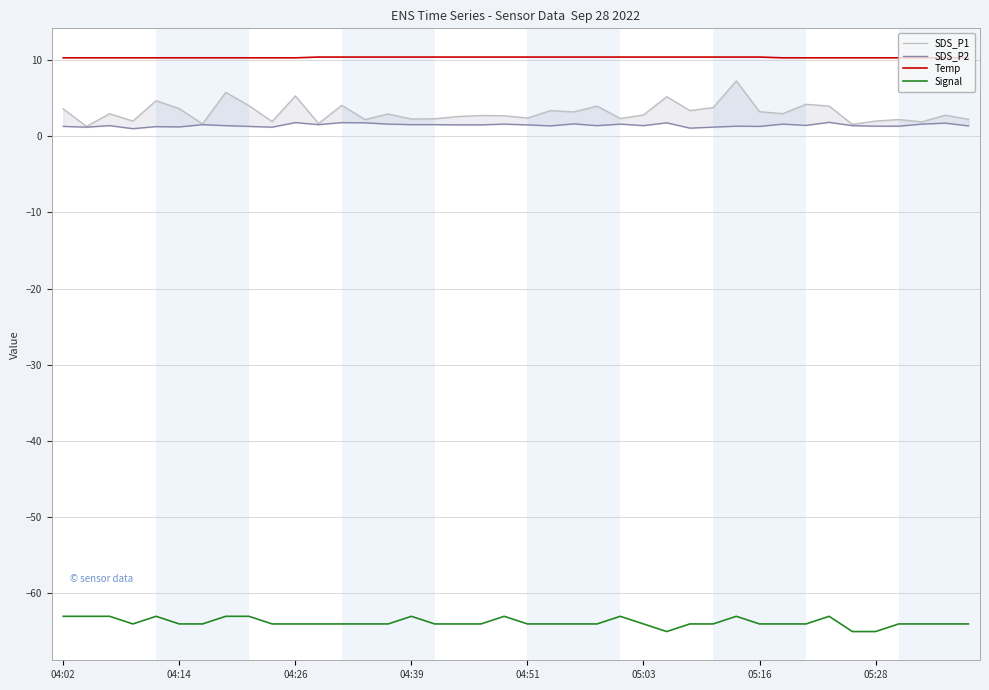

What is the maximum value for SDS_P2?

1.8